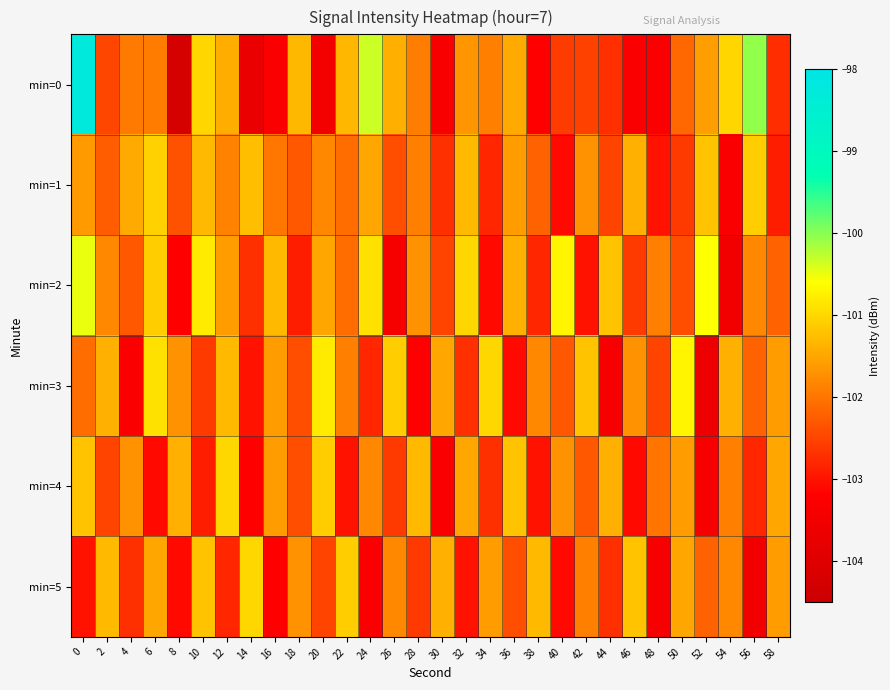

Reading right to left, what are all the values shown in this chart?

min=0: 58=-102.7	56=-100.0	54=-101.0	52=-101.6	50=-102.1	48=-103.3	46=-103.3	44=-102.7	42=-102.5	40=-102.6	38=-103.2	36=-101.5	34=-101.9	32=-101.7	30=-103.3	28=-101.9	26=-101.4	24=-100.3	22=-101.3	20=-103.5	18=-101.3	16=-103.3	14=-103.7	12=-101.4	10=-101.0	8=-104.2	6=-101.9	4=-102.0	2=-102.5	0=-98.2
min=1: 58=-102.9	56=-101.1	54=-103.3	52=-101.2	50=-102.6	48=-103.0	46=-101.4	44=-102.5	42=-101.7	40=-103.1	38=-102.2	36=-101.6	34=-102.8	32=-101.3	30=-102.7	28=-101.9	26=-102.4	24=-101.5	22=-102.1	20=-101.8	18=-102.3	16=-102.0	14=-101.2	12=-101.9	10=-101.3	8=-102.4	6=-101.1	4=-101.5	2=-102.3	0=-101.6
min=2: 58=-102.2	56=-101.8	54=-103.5	52=-100.6	50=-102.4	48=-101.9	46=-102.6	44=-101.2	42=-103.0	40=-100.7	38=-102.8	36=-101.4	34=-103.1	32=-101.0	30=-102.5	28=-101.7	26=-103.4	24=-100.9	22=-102.1	20=-101.5	18=-102.9	16=-101.3	14=-102.7	12=-101.6	10=-100.8	8=-103.2	6=-101.1	4=-102.3	2=-101.8	0=-100.5
min=3: 58=-101.6	56=-102.2	54=-101.4	52=-103.6	50=-100.7	48=-102.5	46=-101.7	44=-103.4	42=-101.2	40=-102.3	38=-101.8	36=-103.1	34=-101.0	32=-102.7	30=-101.5	28=-103.2	26=-101.1	24=-102.8	22=-101.9	20=-100.8	18=-102.4	16=-101.6	14=-103.0	12=-101.3	10=-102.6	8=-101.7	6=-100.9	4=-103.3	2=-101.4	0=-102.1
min=4: 58=-101.5	56=-102.8	54=-101.9	52=-103.4	50=-101.6	48=-102.0	46=-103.1	44=-101.4	42=-102.3	40=-101.7	38=-103.0	36=-101.2	34=-102.7	32=-101.5	30=-103.3	28=-101.3	26=-102.6	24=-101.8	22=-103.0	20=-101.1	18=-102.4	16=-101.6	14=-103.2	12=-101.0	10=-102.9	8=-101.4	6=-103.1	4=-101.7	2=-102.5	0=-101.2
min=5: 58=-101.6	56=-103.5	54=-101.8	52=-102.2	50=-101.5	48=-103.4	46=-101.2	44=-102.7	42=-101.9	40=-103.1	38=-101.3	36=-102.4	34=-101.6	32=-103.0	30=-101.4	28=-102.6	26=-101.8	24=-103.3	22=-101.1	20=-102.5	18=-101.7	16=-103.2	14=-101.0	12=-102.8	10=-101.2	8=-103.1	6=-101.5	4=-102.7	2=-101.3	0=-103.0